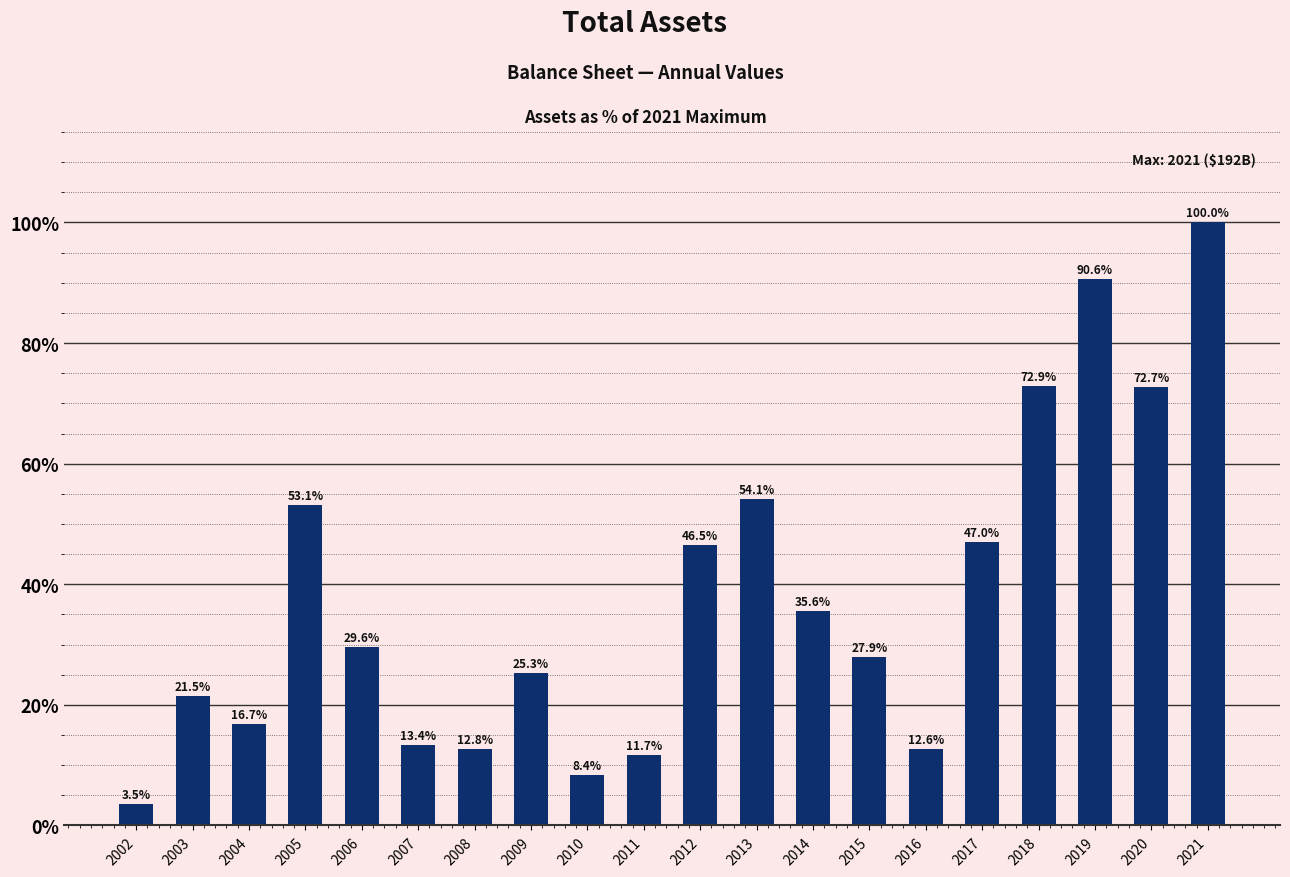

Which category has the highest value across all series?

2021